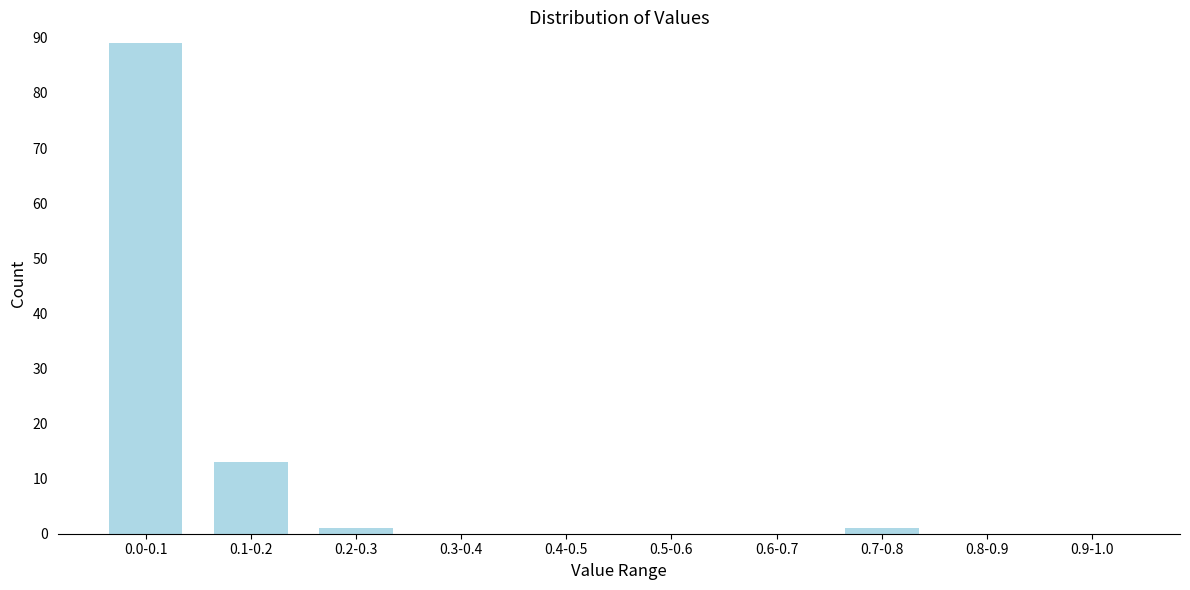

Reading left to right, extract all data points from this chart.

0.0-0.1=89	0.1-0.2=13	0.2-0.3=1	0.3-0.4=0	0.4-0.5=0	0.5-0.6=0	0.6-0.7=0	0.7-0.8=1	0.8-0.9=0	0.9-1.0=0